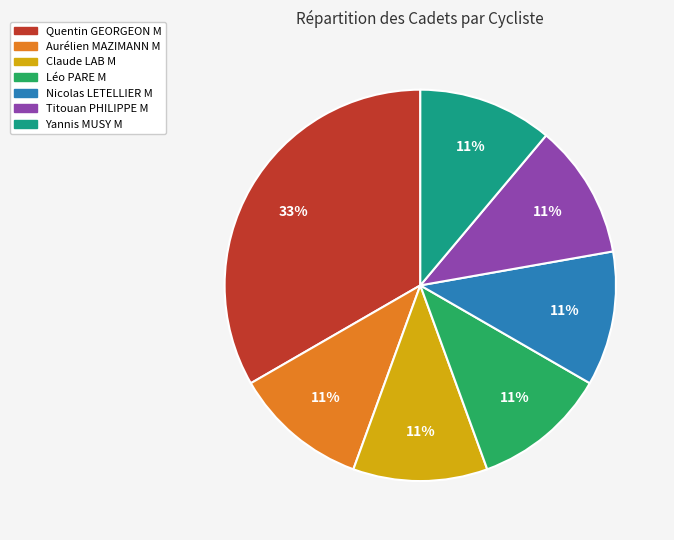

Is Quentin GEORGEON M the majority of the pie?

No